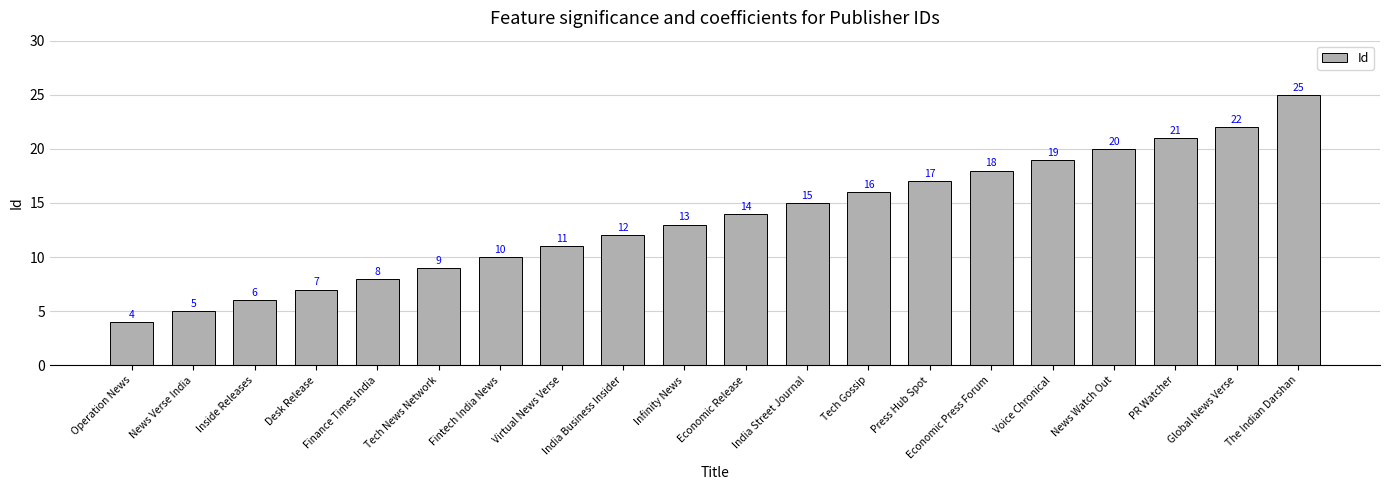

At which category does the chart reach its minimum across all series?

Operation News